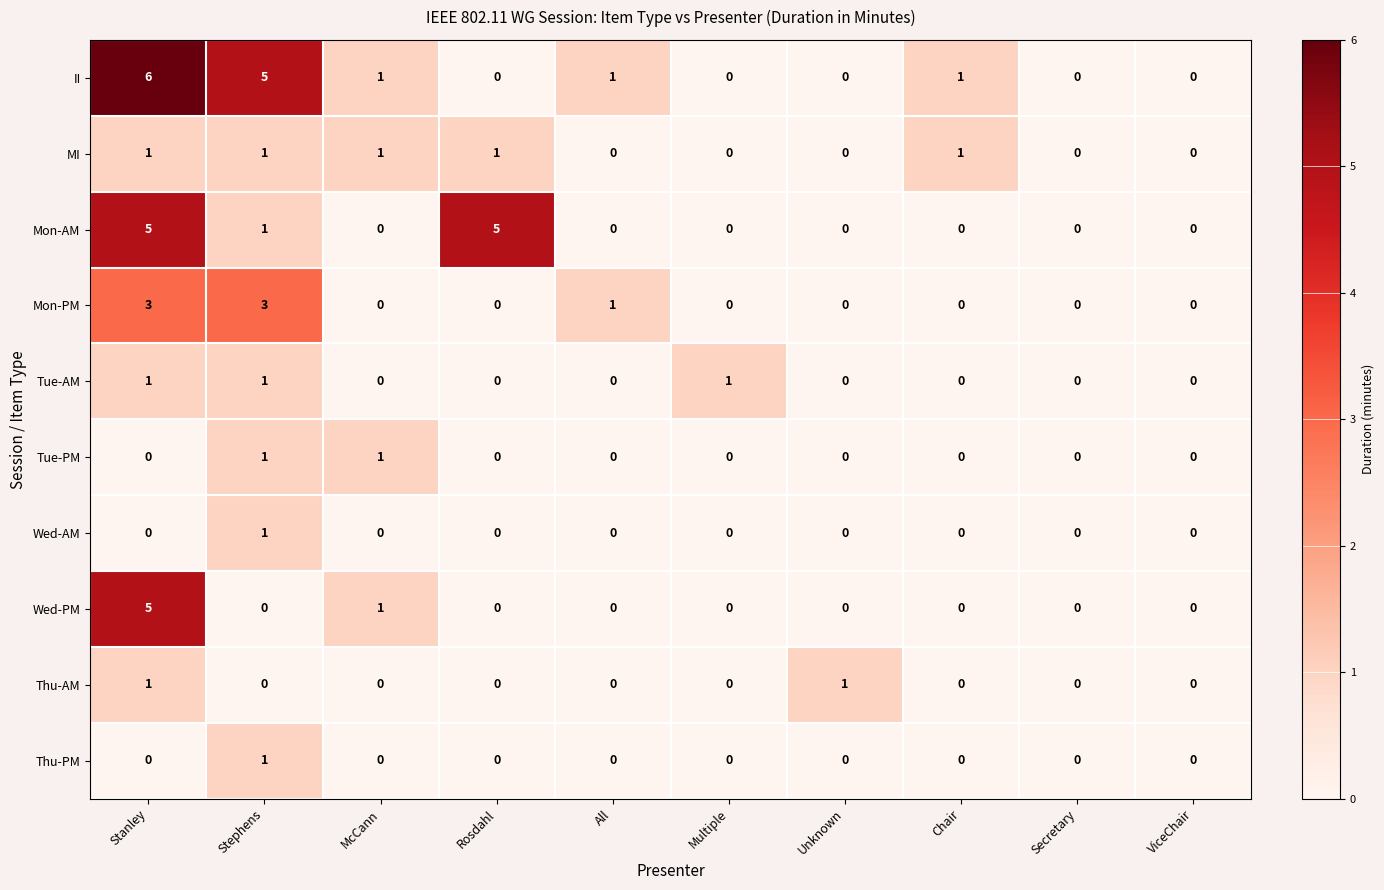

At how many categories does at least one series exceed 2?

3